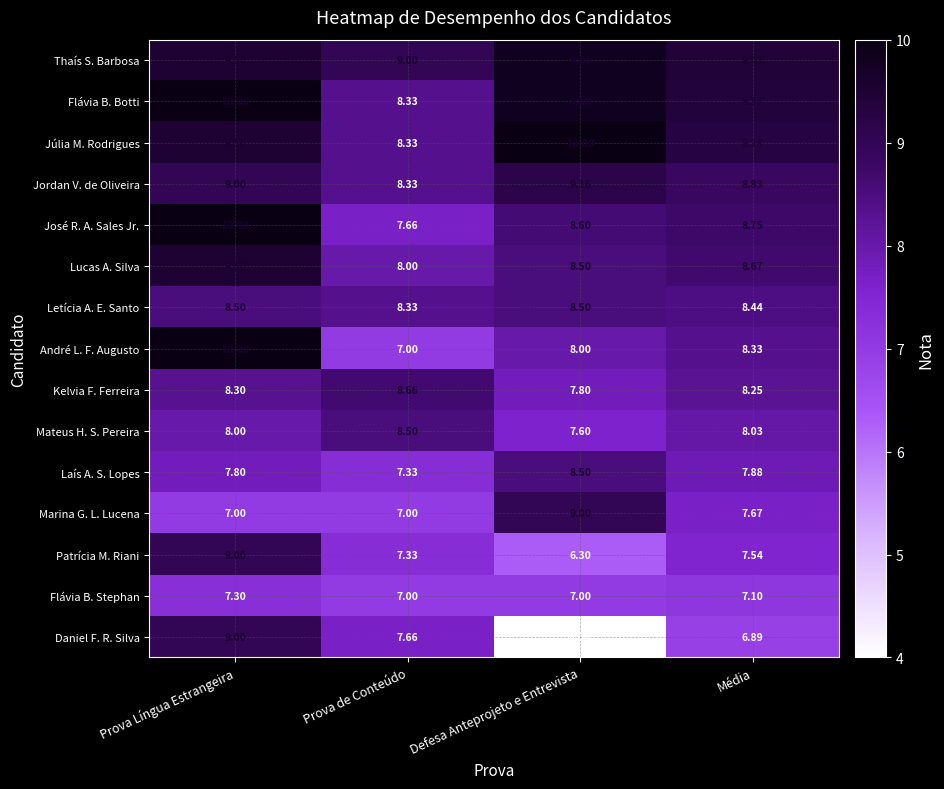

Between Prova de Conteúdo and Média, which series saw the biggest shift?

André L. F. Augusto